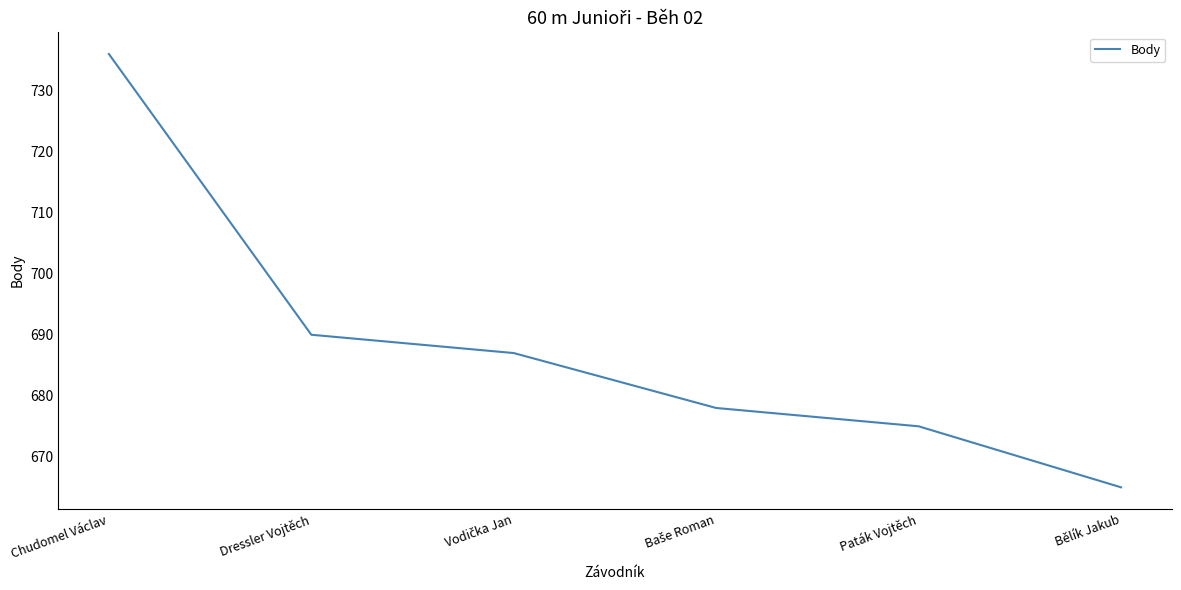

What is the difference between the values at Dressler Vojtěch and Chudomel Václav?

46